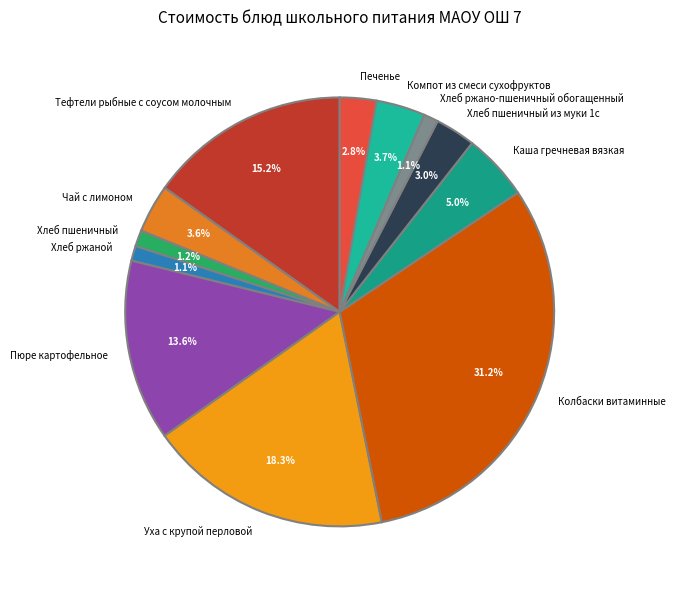

Approximately how many times larger is the value at Каша гречневая вязкая compared to Пюре картофельное?

0.4